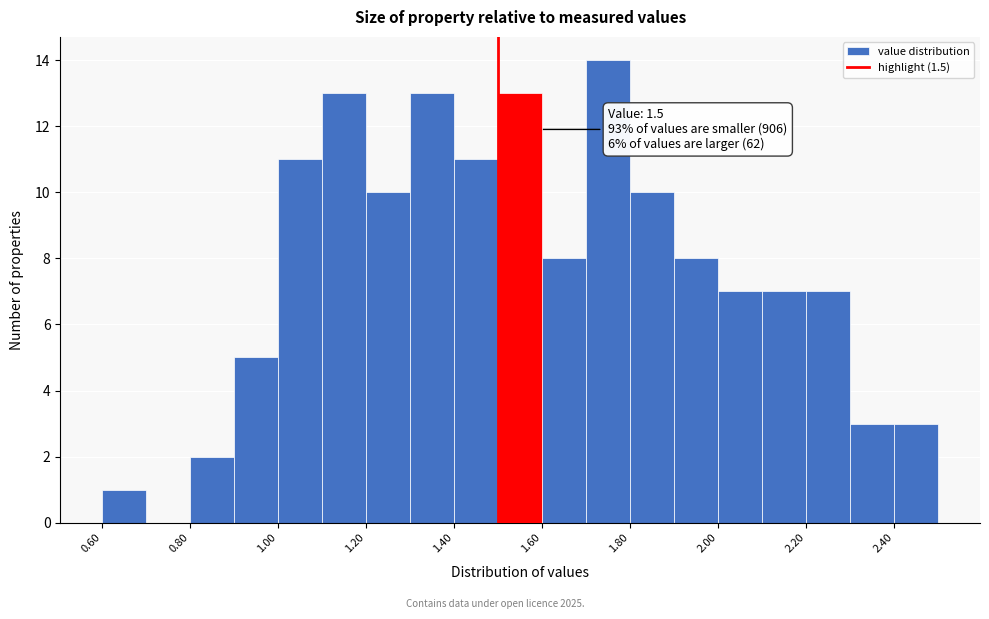

Over which range of the x-axis is the bar tallest?

1.7 to 1.8